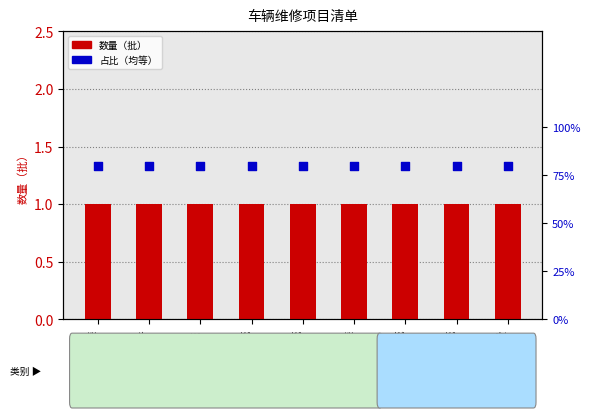

Which series contains the highest Y value?

数量